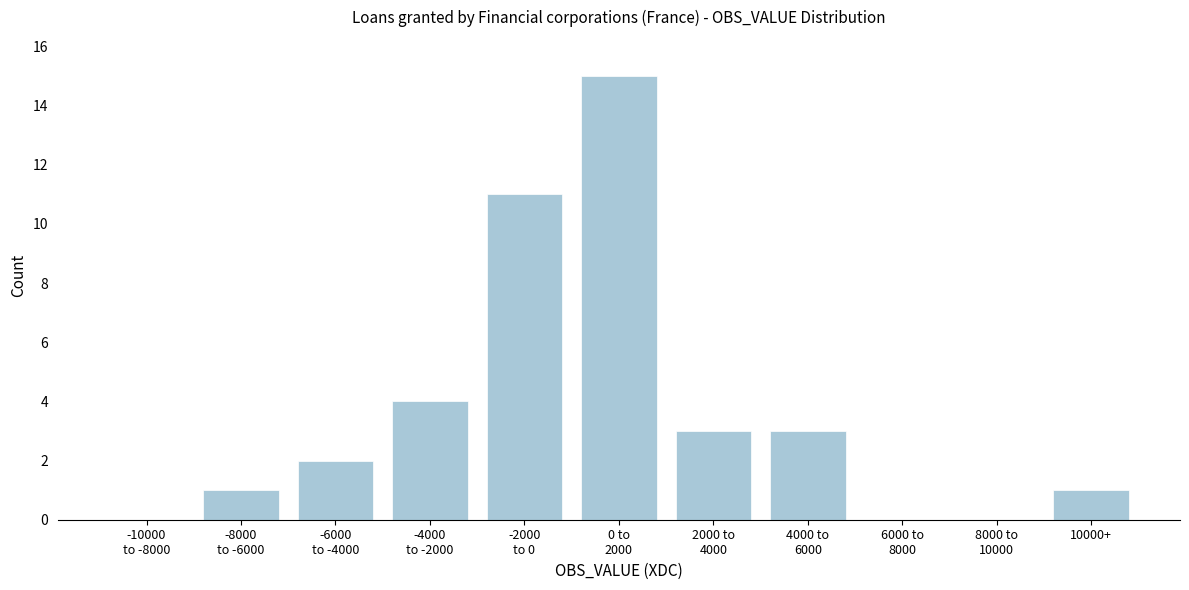

What is the sum of all values?

40